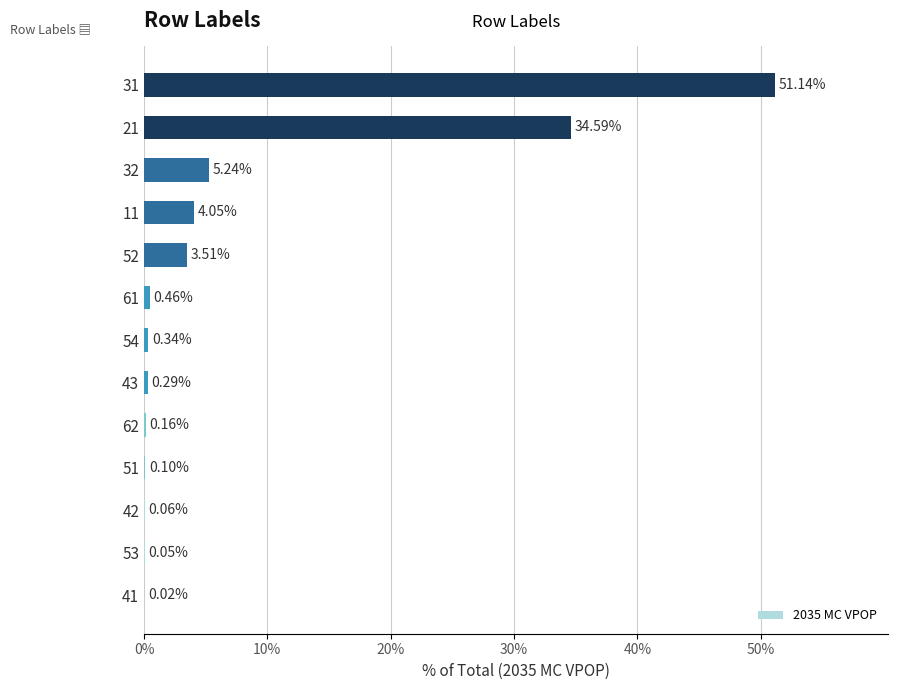

What is the sum of all values?

100.0